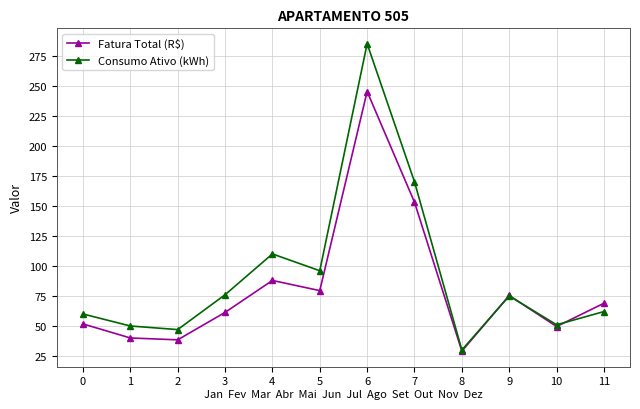

List the series in order of their peak value, lowest first.

Fatura Total (R$), Consumo Ativo (kWh)